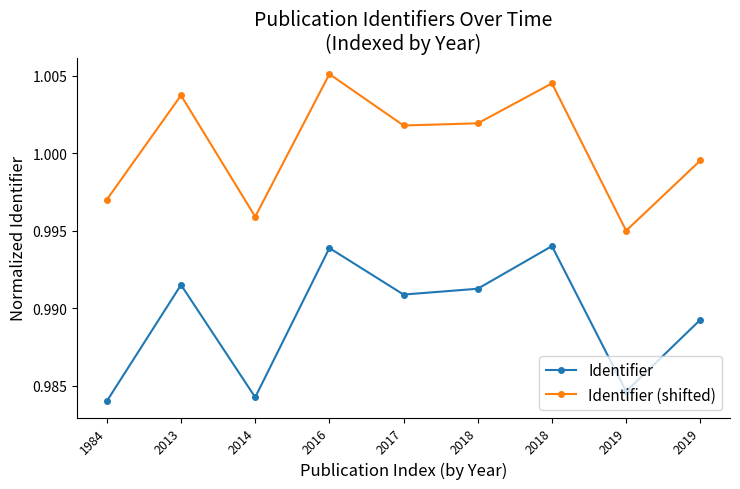

How many lines are shown in the chart?

2